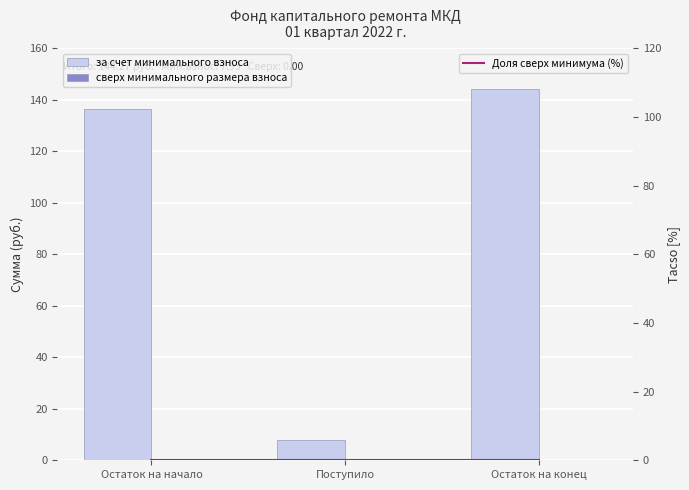

What is the greatest value displayed?

144.3